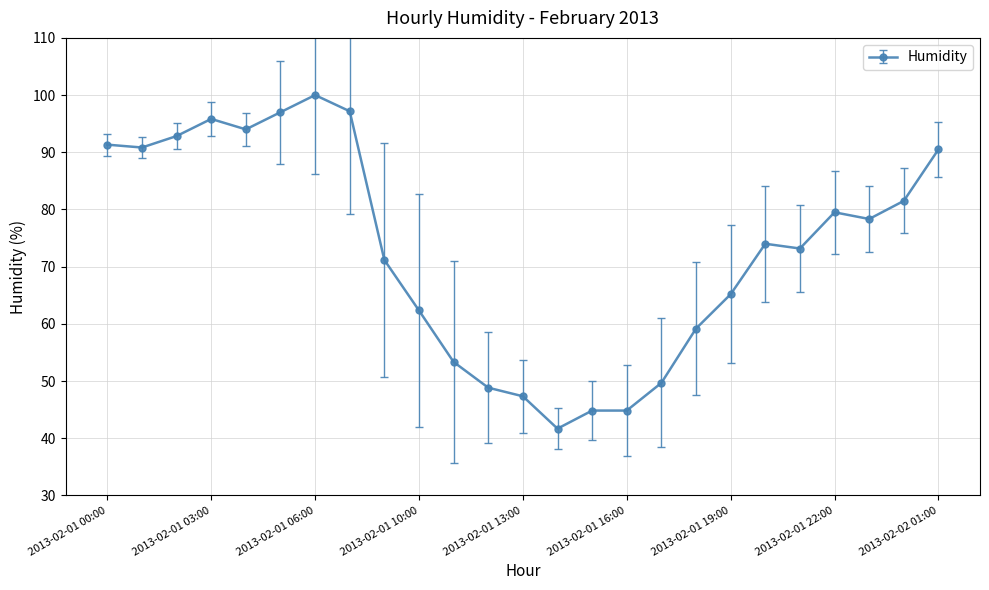

True or false: there are more than 2 points higher than both neighbors.

True